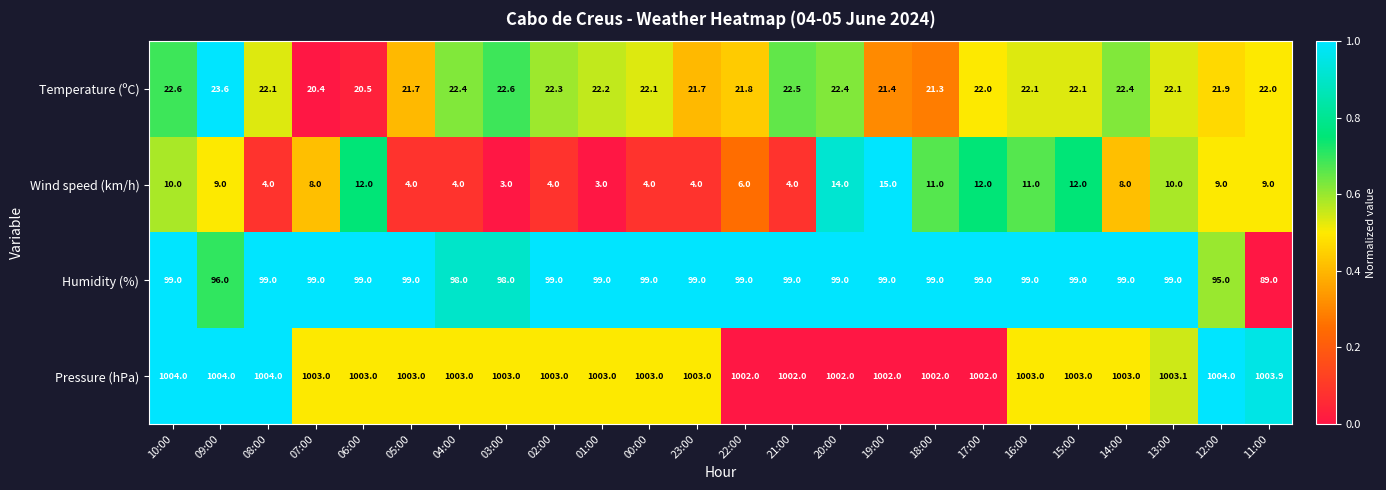

Count the number of categories in the chart.

24